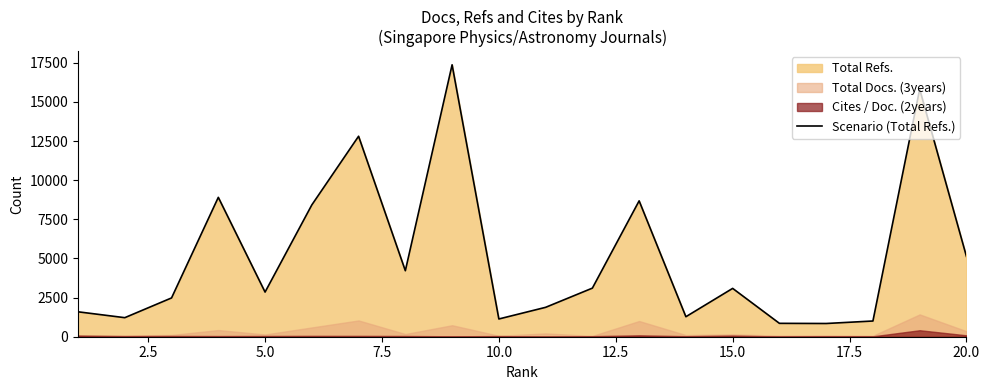

What is the minimum value for Scenario (Total Refs.)?

845